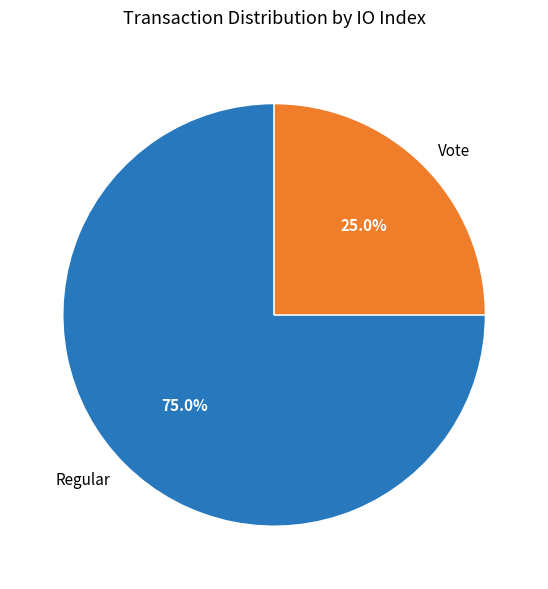

Does Vote account for over 50% of the chart?

No